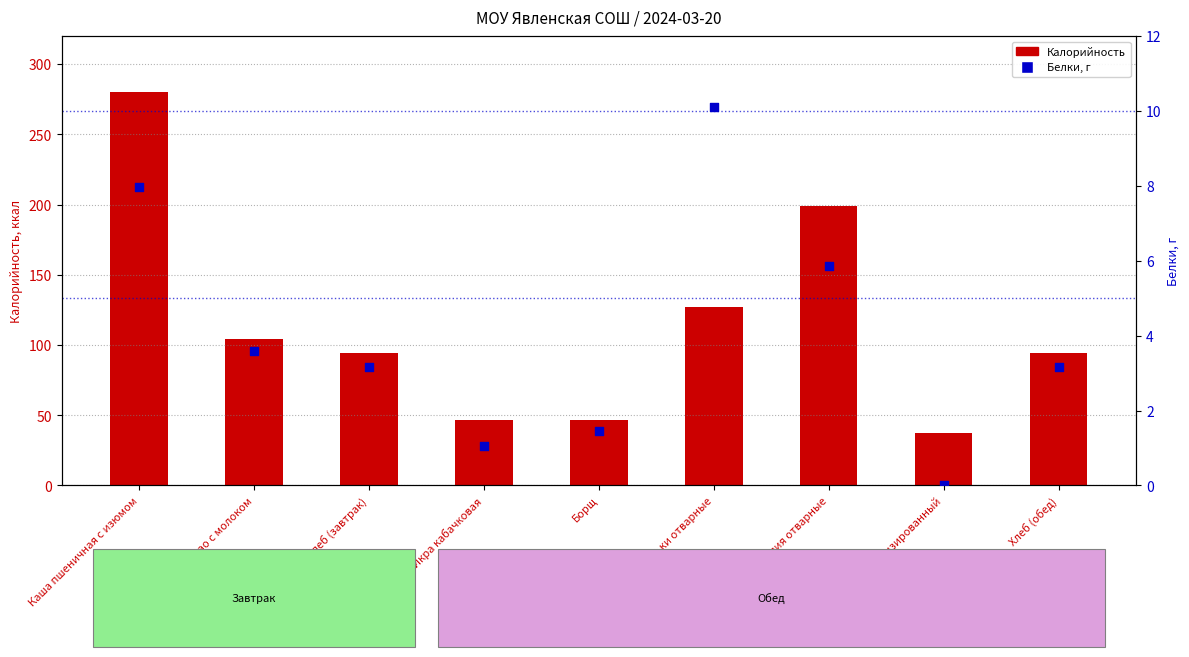

What are all the series names shown in the legend?

Калорийность, Белки, г